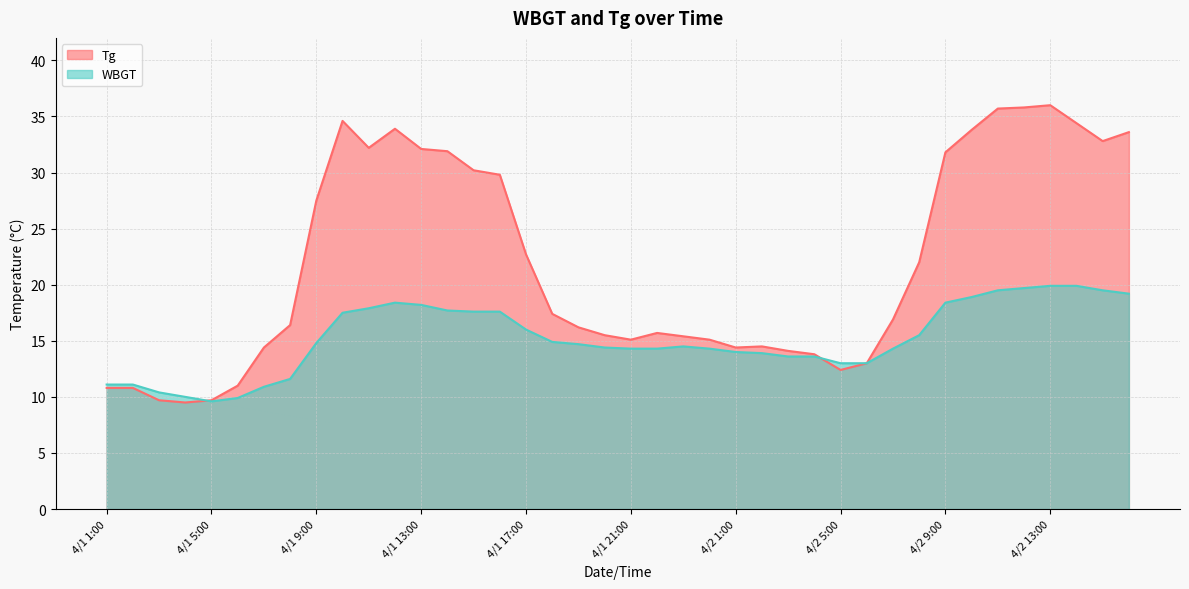

Between which two adjacent categories do WBGT and Tg first intersect?

4/1 4:00 and 4/1 5:00